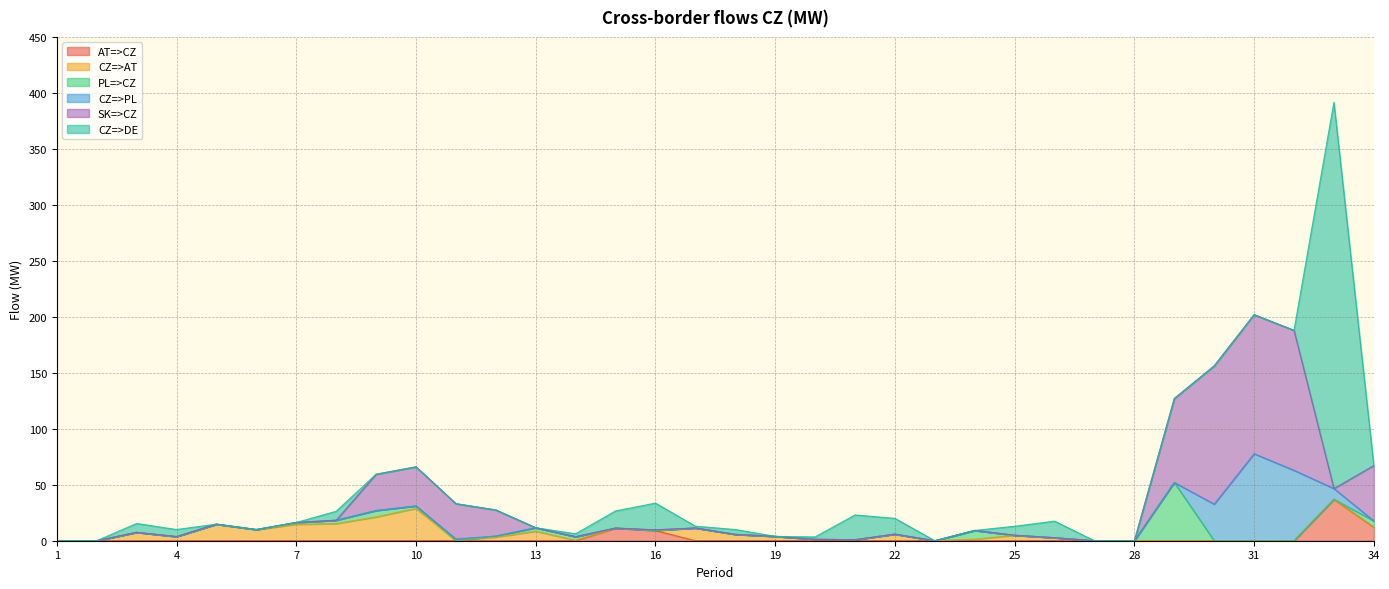

Count the number of data series in this chart.

6